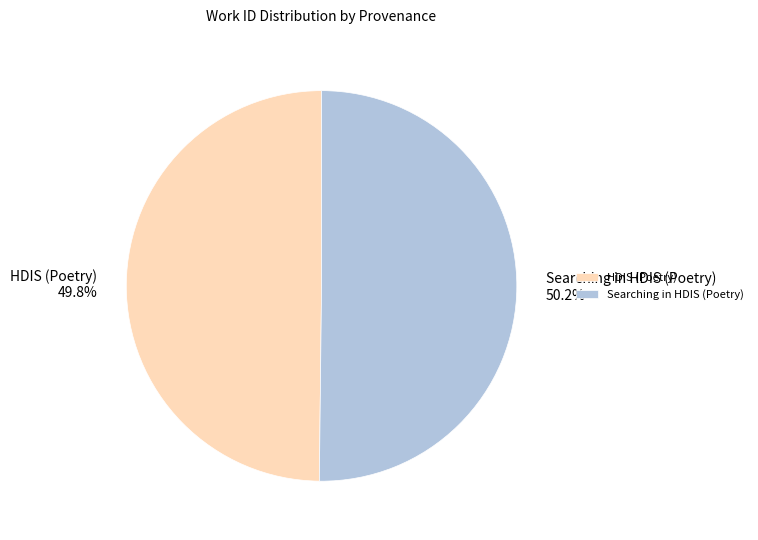

Is there a majority slice in this chart?

Yes